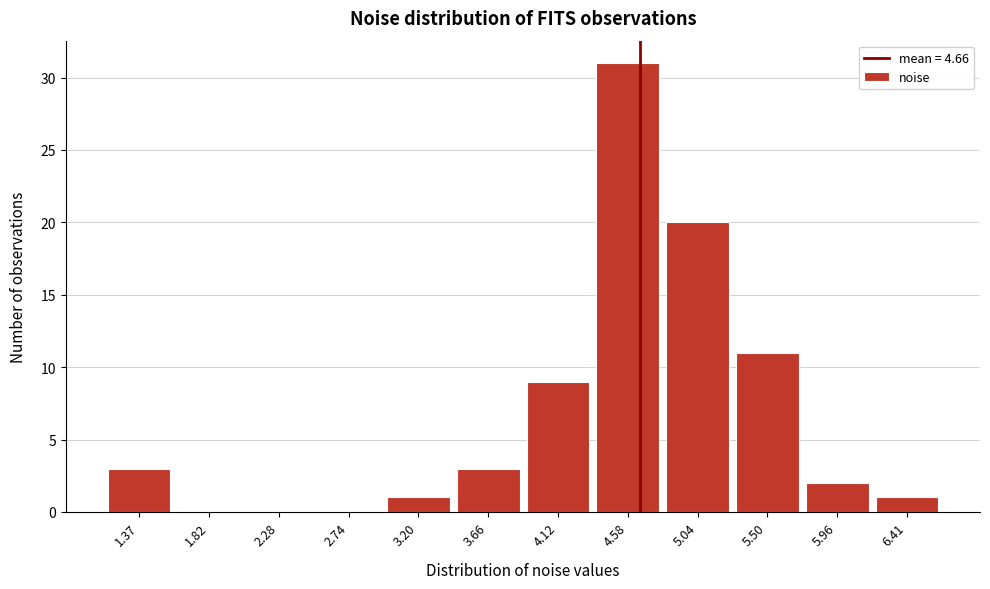

Reading left to right, transcribe this chart: for each bar, give the range it covers on the x-axis and its height. Neither the bar edges nor the heights are printed on the chart, so give them approximately, as read against the axes.

1.15 to 1.60: 3
1.60 to 2.05: 0
2.05 to 2.50: 0
2.50 to 2.95: 0
2.95 to 3.45: 1
3.45 to 3.90: 3
3.90 to 4.35: 9
4.35 to 4.80: 31
4.80 to 5.25: 20
5.25 to 5.75: 11
5.75 to 6.20: 2
6.20 to 6.65: 1